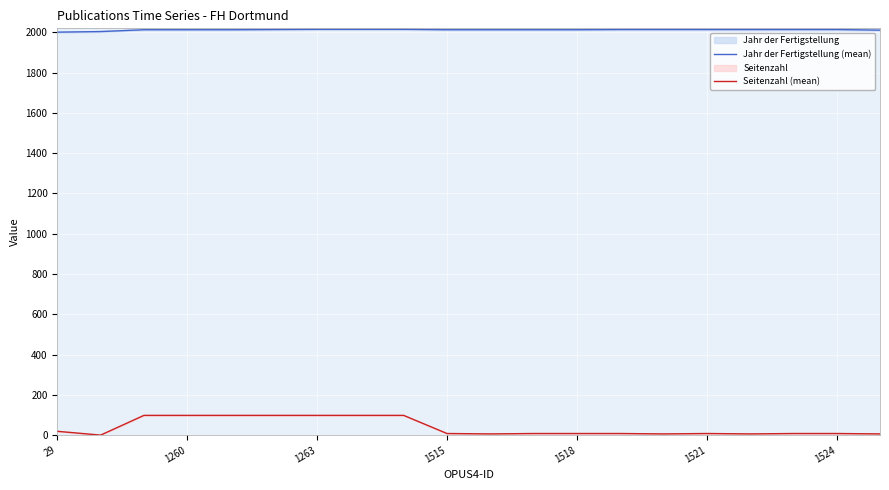

Is the value of Seitenzahl (mean) at 1518 greater than the value of Jahr der Fertigstellung (mean) at 1524?

No